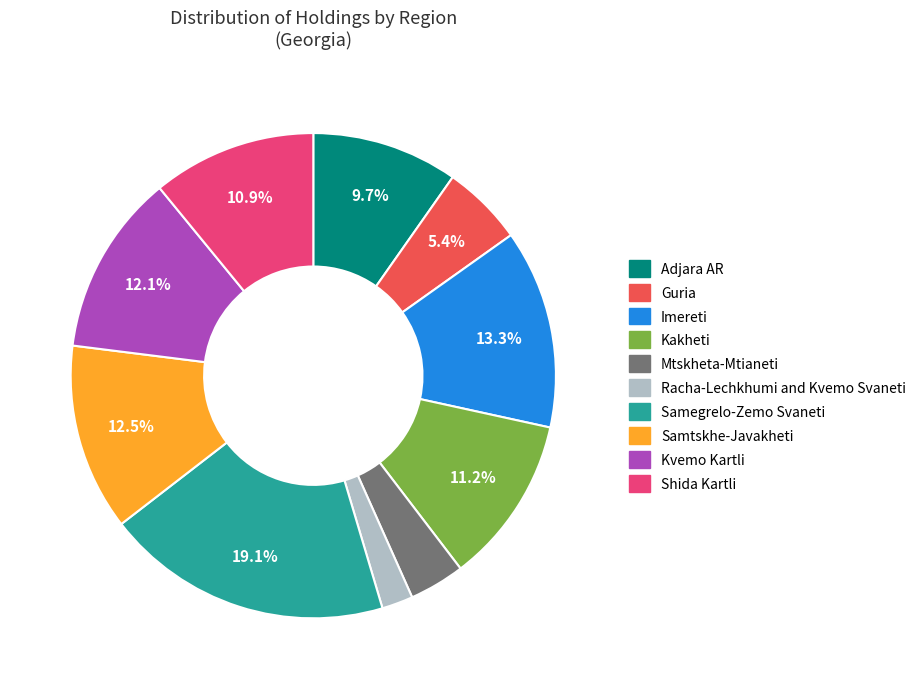

Is the sum of Samegrelo-Zemo Svaneti and Guria greater than half?

No